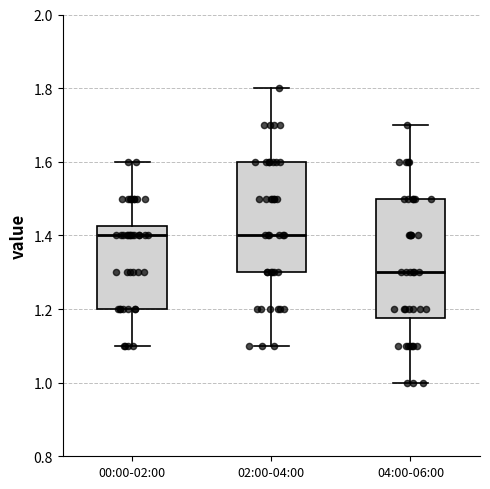

Which box is the tallest, from its lower edge to its upper edge?

04:00-06:00